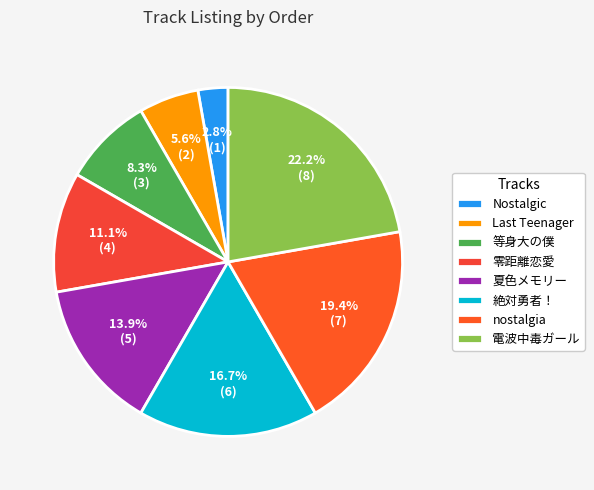

Rank the categories by value from lowest to highest.

Nostalgic, Last Teenager, 等身大の僕, 零距離恋愛, 夏色メモリー, 絶対勇者！, nostalgia, 電波中毒ガール